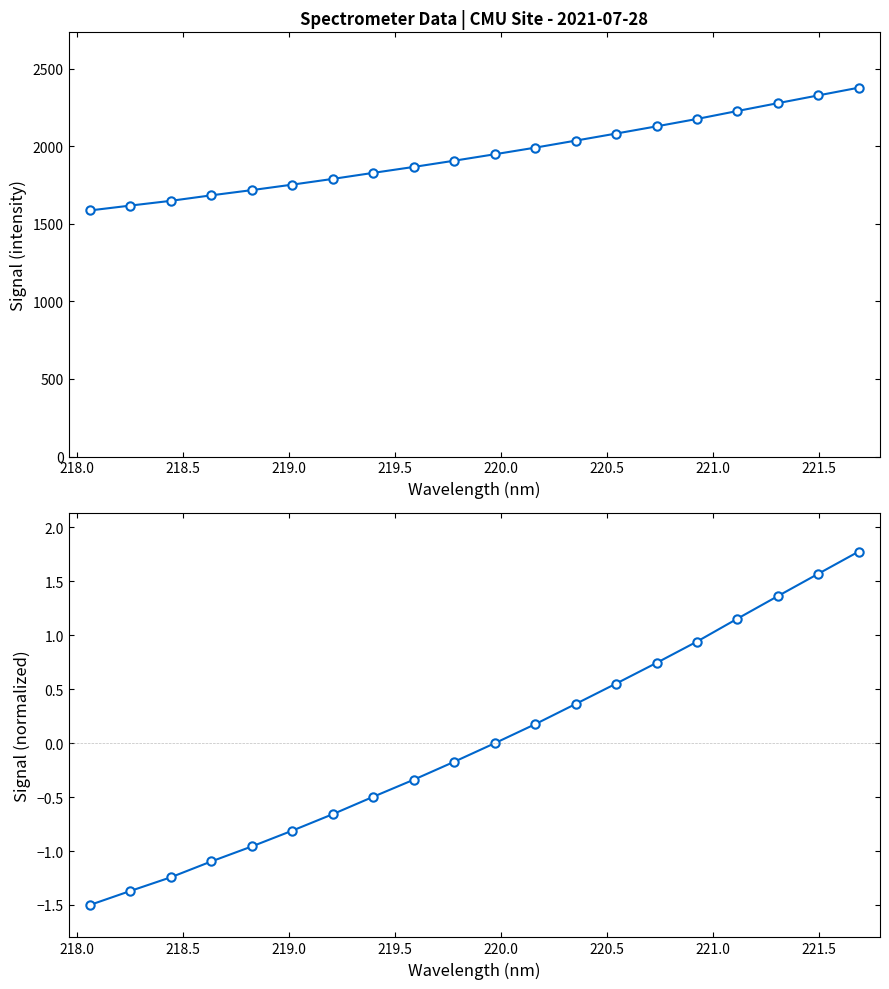

True or false: Intensity and Normalized Signal intersect in this chart.

False